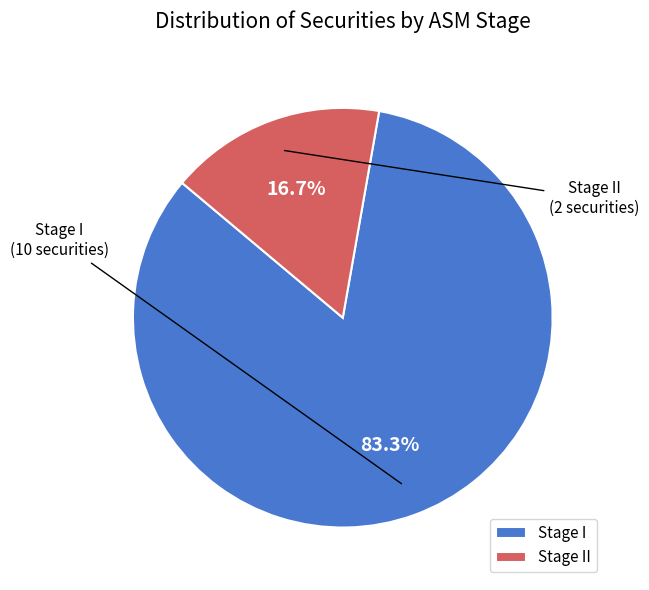

True or false: Stage II accounts for 29% of the total.

False